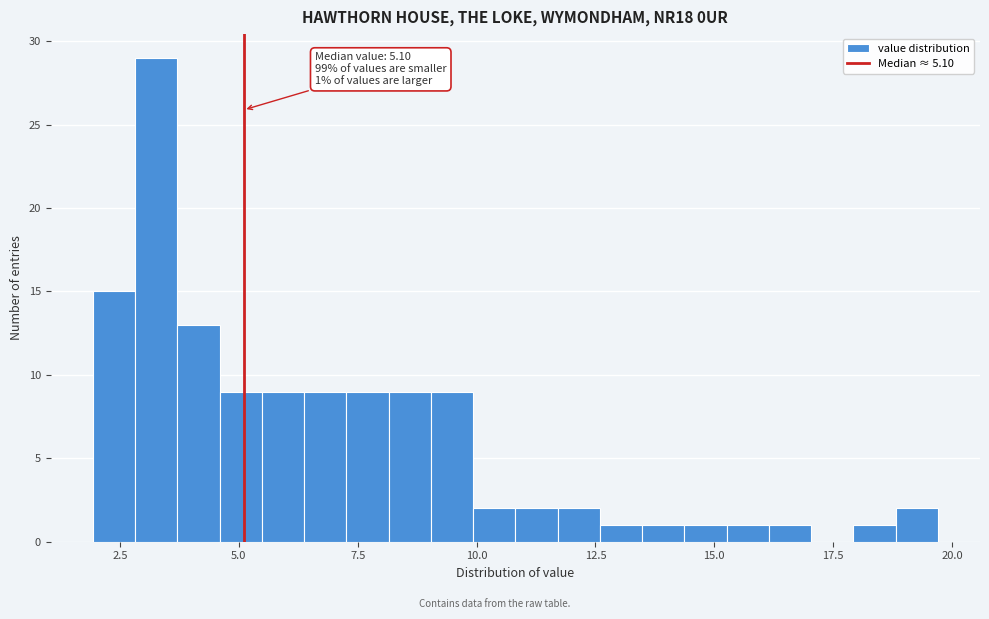

Read against the x-axis, roughly where is the centre of the tallest bar?

3.5